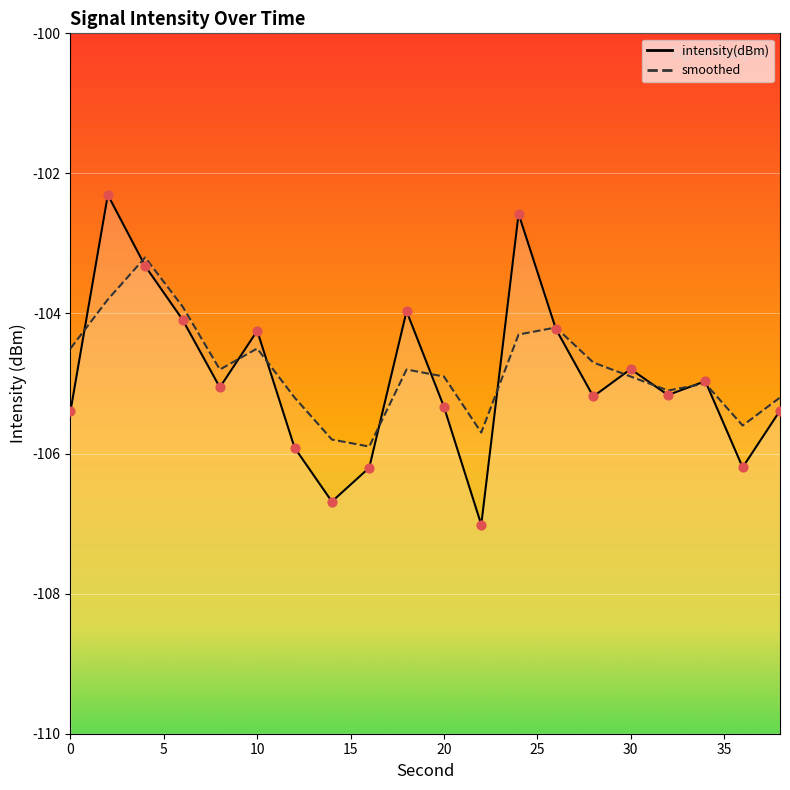

What is the total value across all series at 24?

-206.9